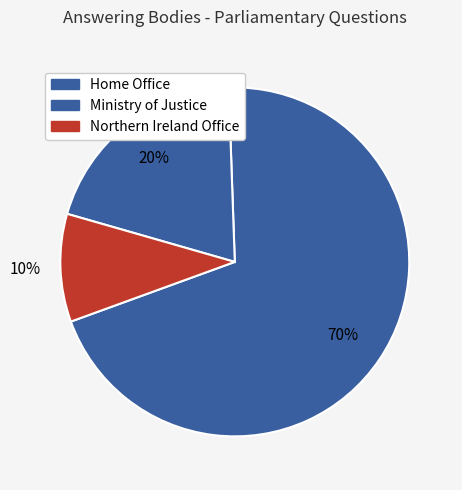

The Home Office slice represents 70% of the pie. True or false?

True